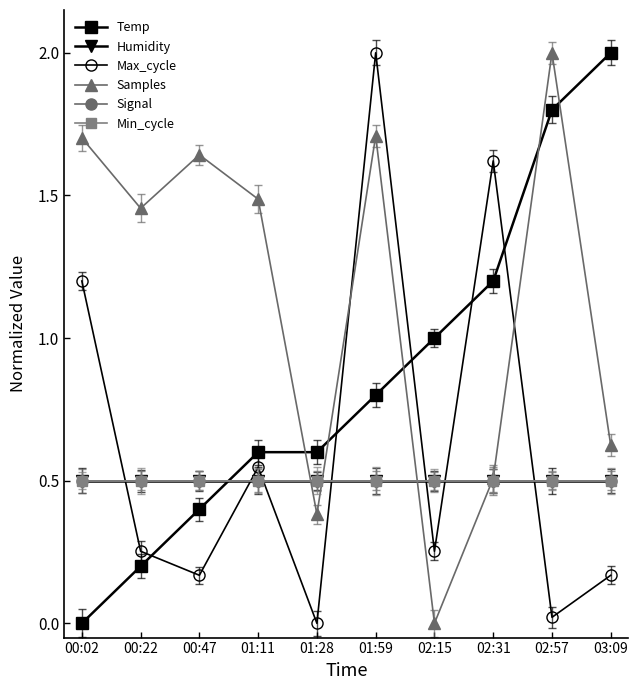

What is the total value across all series at 02:15?

2.8